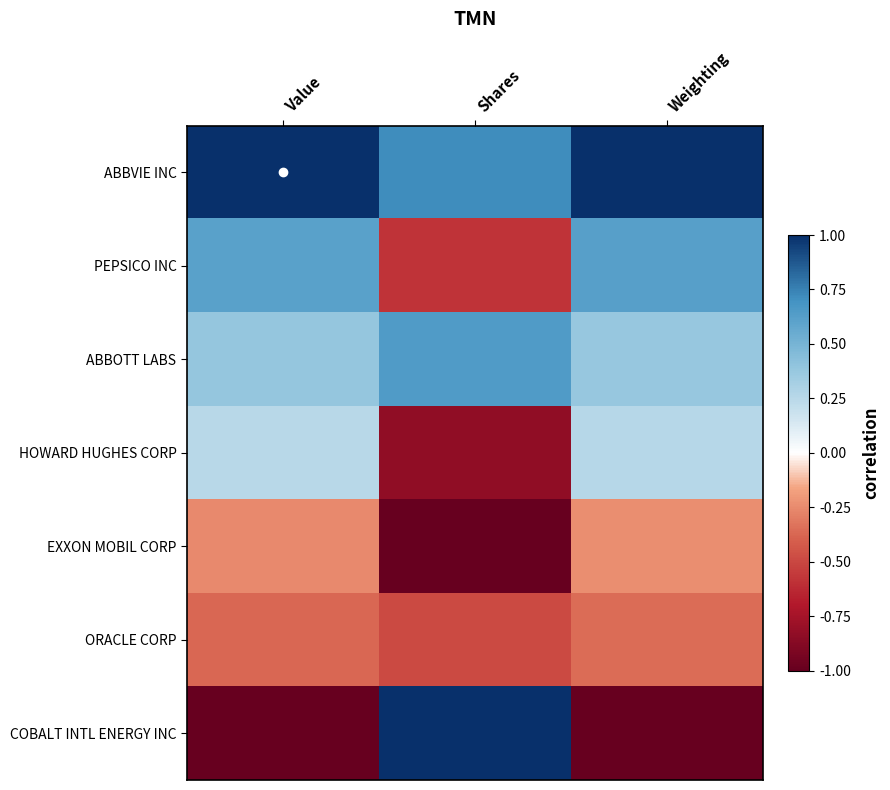

How many data points does each series have?

3